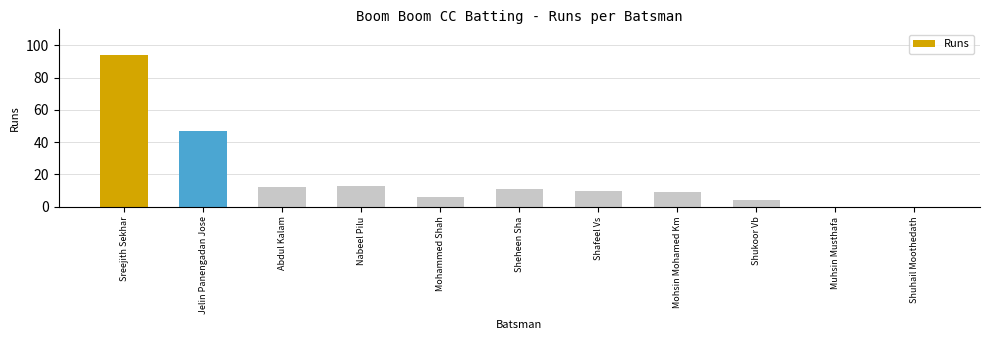

True or false: the data shows -66 at Shuhail Moothedath.

False